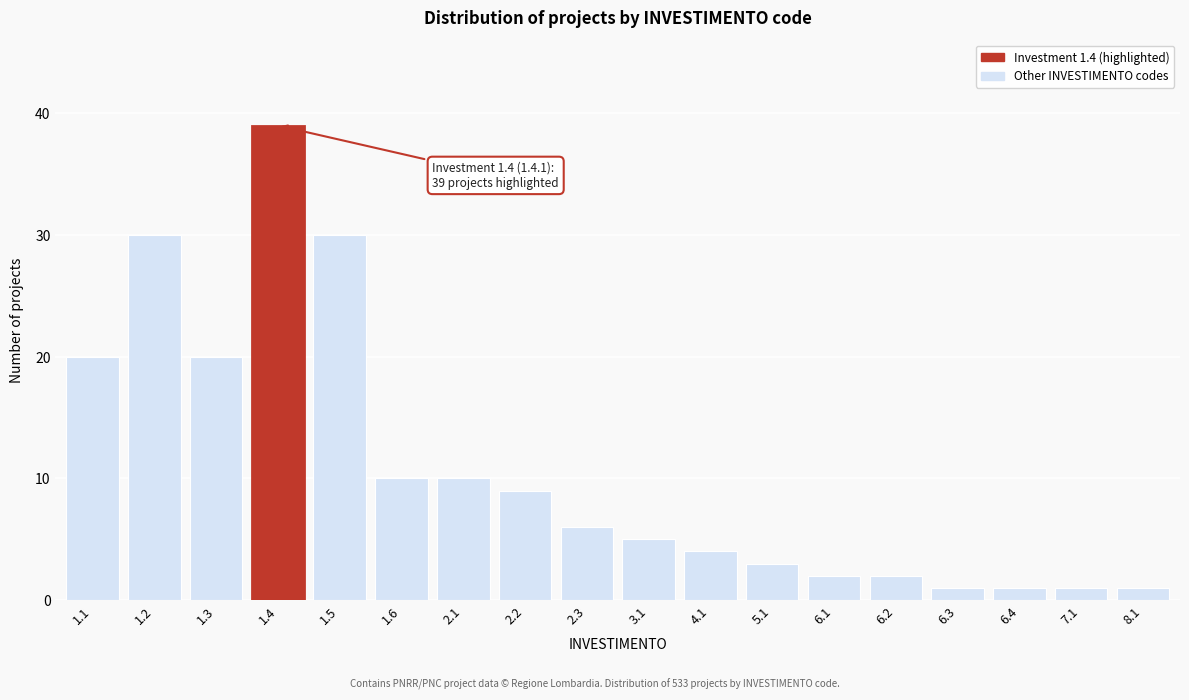

Reading left to right, transcribe all the data shown in this chart.

1.1=20	1.2=30	1.3=20	1.4=39	1.5=30	1.6=10	2.1=10	2.2=9	2.3=6	3.1=5	4.1=4	5.1=3	6.1=2	6.2=2	6.3=1	6.4=1	7.1=1	8.1=1